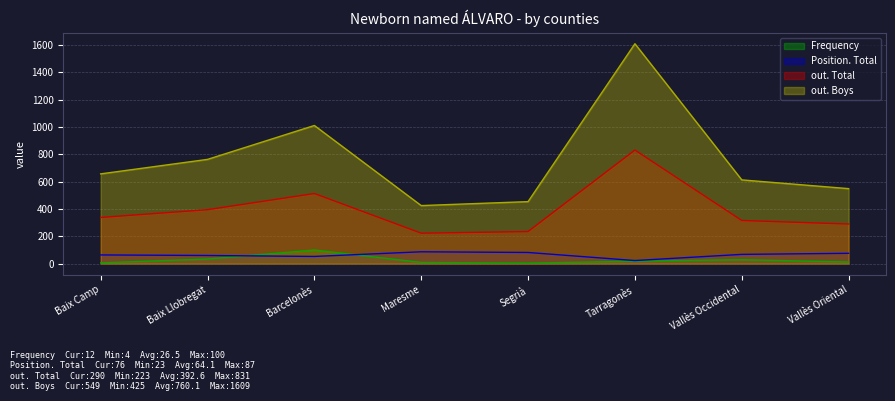

After their last crossing, which series has the higher values: Frequency or Position. Total?

Position. Total